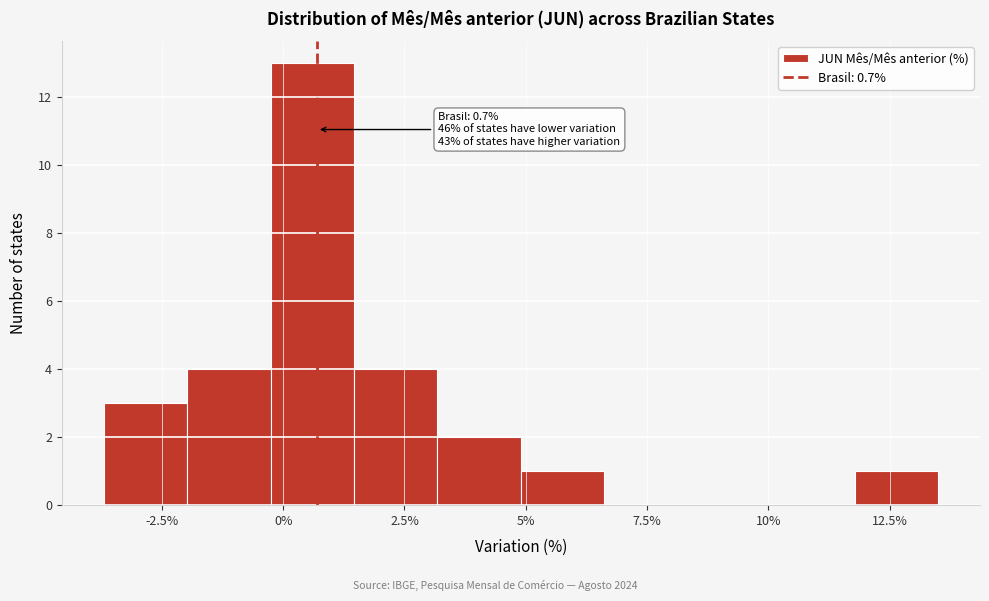

Around what value on the x-axis is the tallest bar? Give the approximate position of its centre, as read against the axis.

0.5